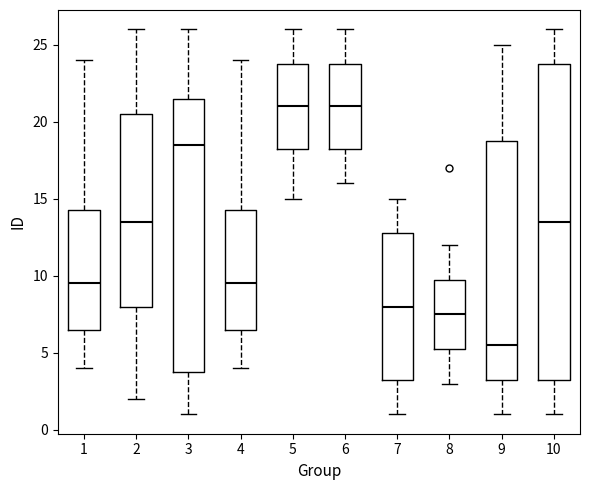

Reading left to right, read every box against the y-axis: the position of its median line, the range the box covers, and the ends of its whiskers. The values are not printed on the chart, so give them approximately, as read against the axis.

1: median 9.5, box 6.5 to 14.5, whiskers 4.0 to 24.0
2: median 13.5, box 8.0 to 20.5, whiskers 2.0 to 26.0
3: median 18.5, box 4.0 to 21.5, whiskers 1.0 to 26.0
4: median 9.5, box 6.5 to 14.5, whiskers 4.0 to 24.0
5: median 21.0, box 18.5 to 24.0, whiskers 15.0 to 26.0
6: median 21.0, box 18.5 to 24.0, whiskers 16.0 to 26.0
7: median 8.0, box 3.5 to 13.0, whiskers 1.0 to 15.0
8: median 7.5, box 5.5 to 10.0, whiskers 3.0 to 12.0
9: median 5.5, box 3.5 to 19.0, whiskers 1.0 to 25.0
10: median 13.5, box 3.5 to 24.0, whiskers 1.0 to 26.0